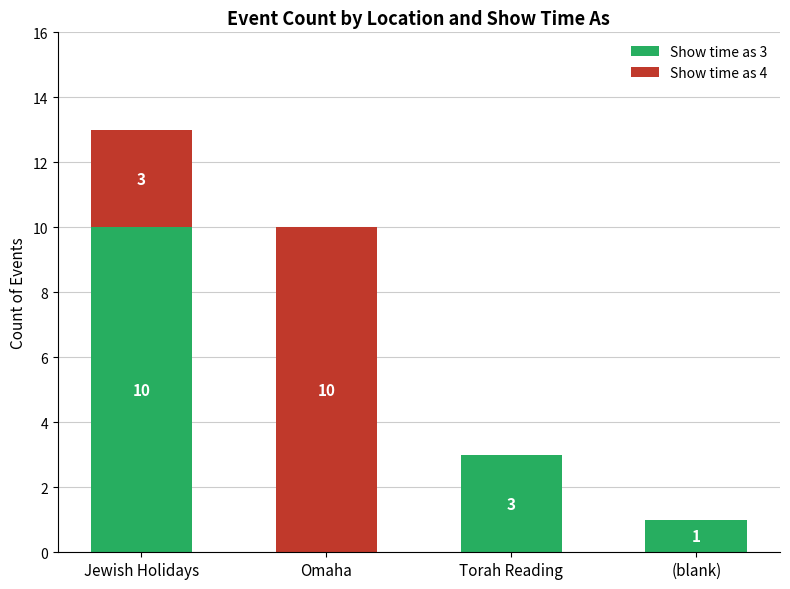

What is the highest value of the Show time as 3 series?

10